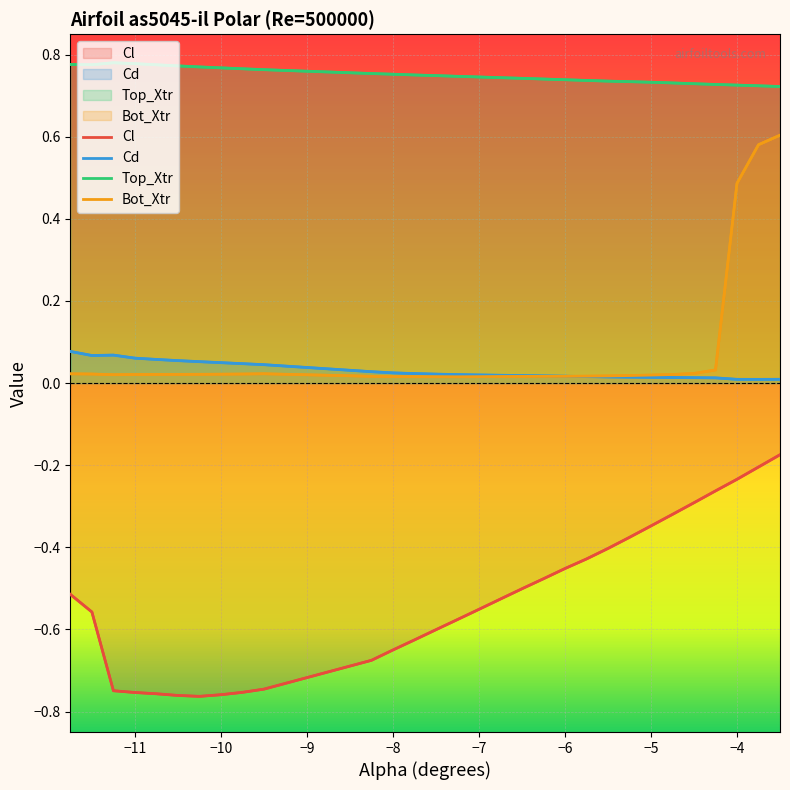

How many categories are shown in the chart?

30